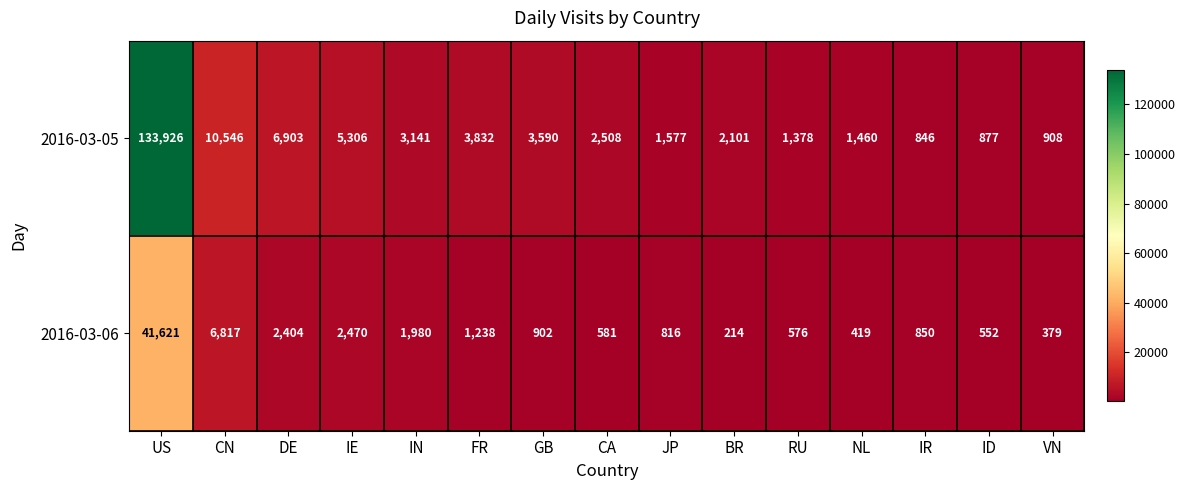

True or false: 2016-03-05 has a value of 1372 at ID.

False